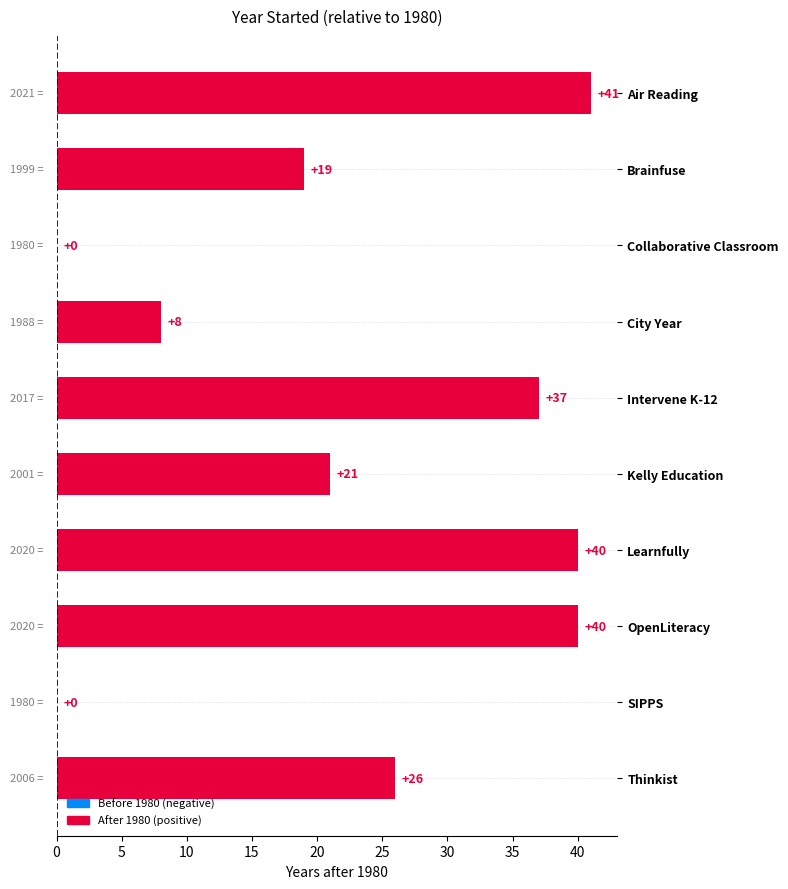

Is it true that the value at Intervene K-12 is 37?

True